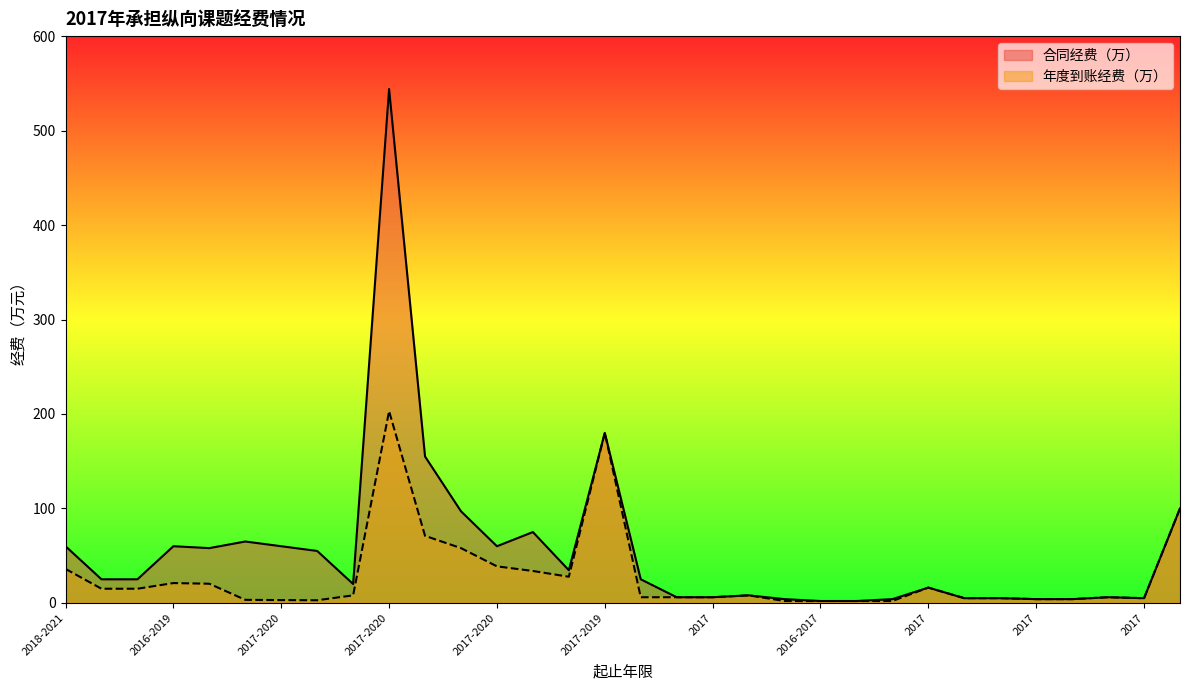

What is the difference between the maximum and minimum values in the 合同经费（万） series?

542.0